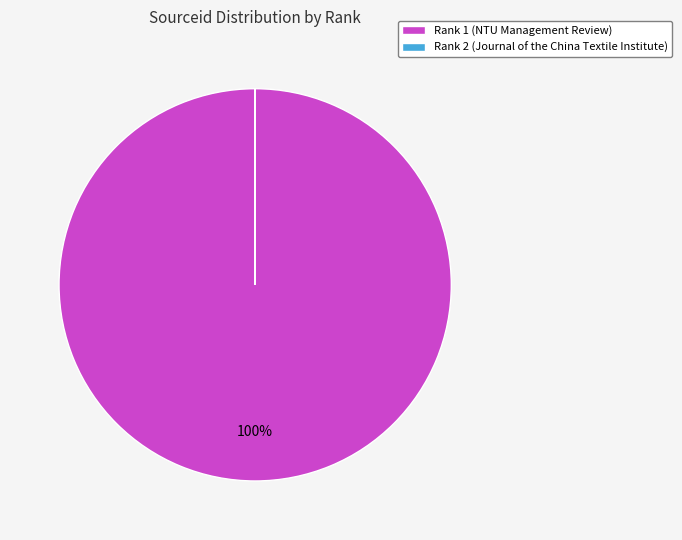

To the nearest percent, what is the difference between the largest and smallest slice percentages?

100%